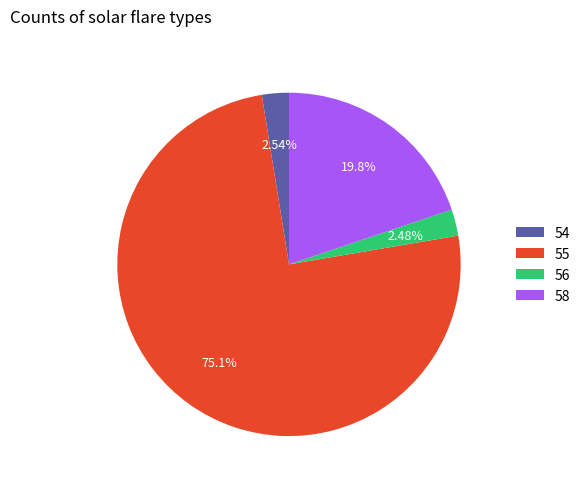

Which has a higher value, 58 or 55?

55